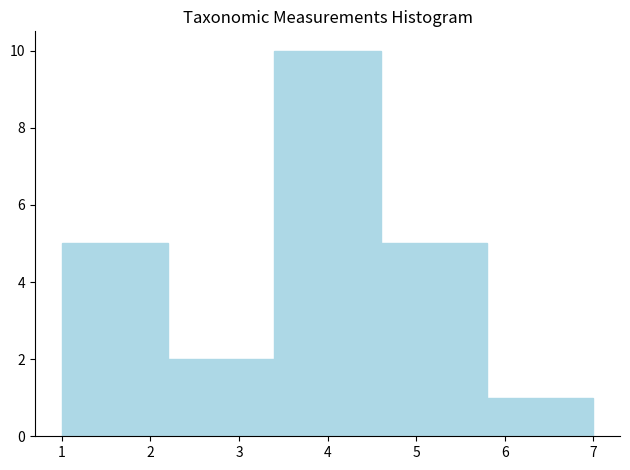

Over which range of the x-axis is the bar tallest?

3.4 to 4.6